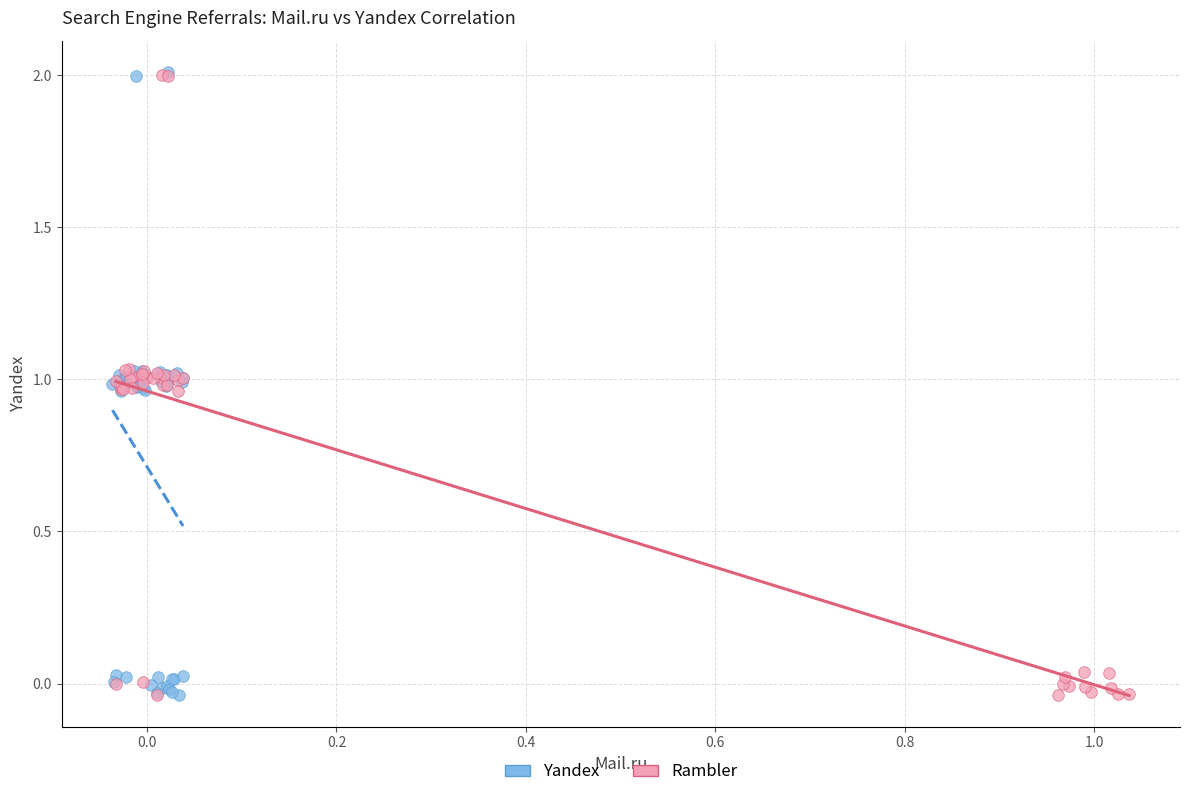

What are all the series names shown in the legend?

Yandex, Rambler